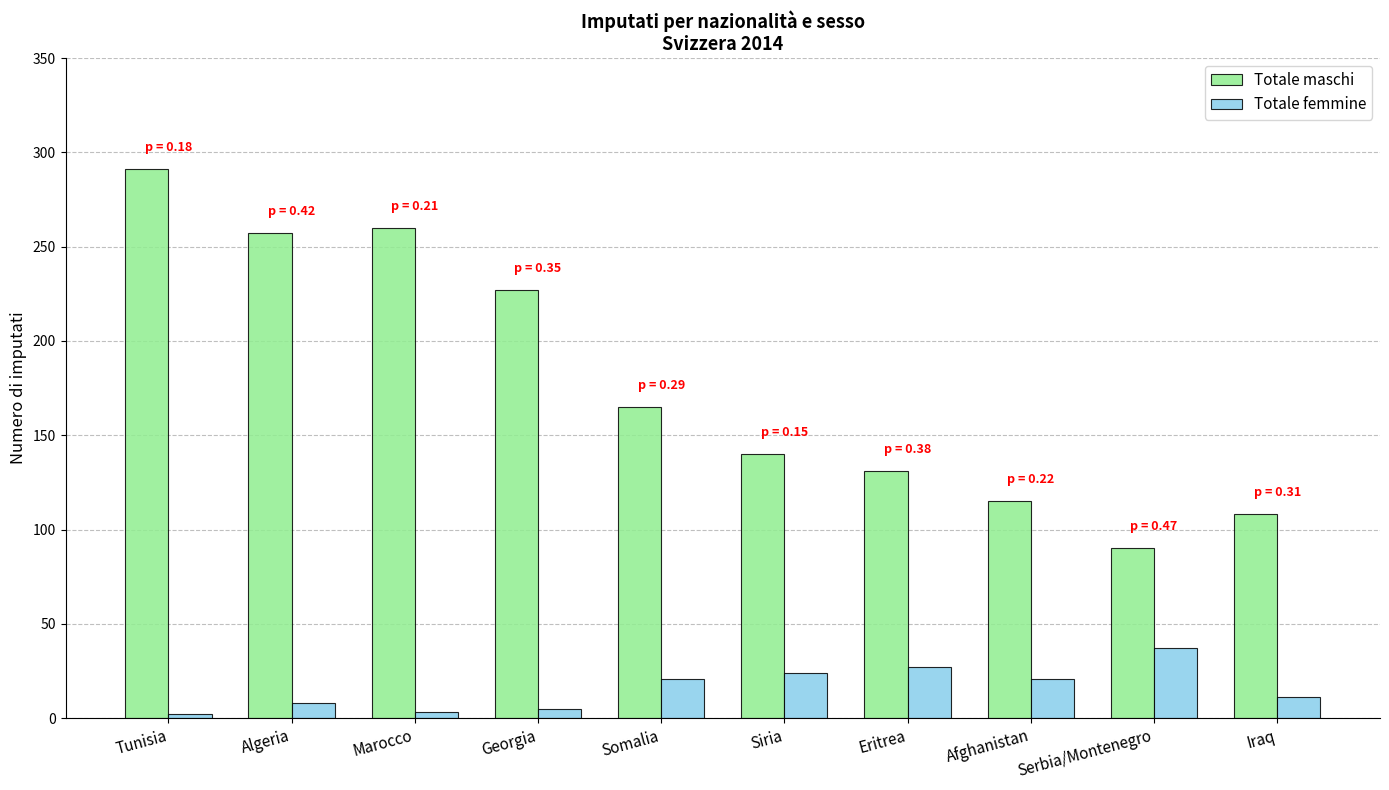

List the series in order of their peak value, highest first.

Totale maschi, Totale femmine